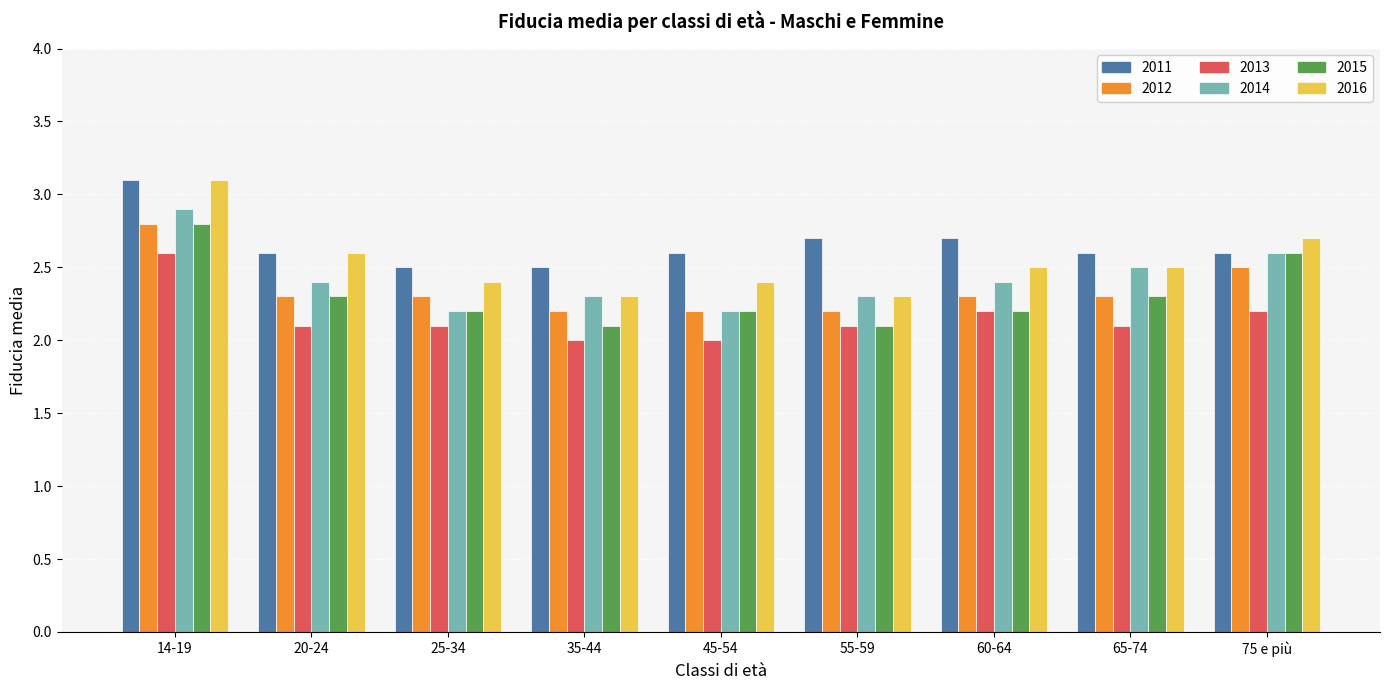

At which category is the sum across all series the highest?

14-19